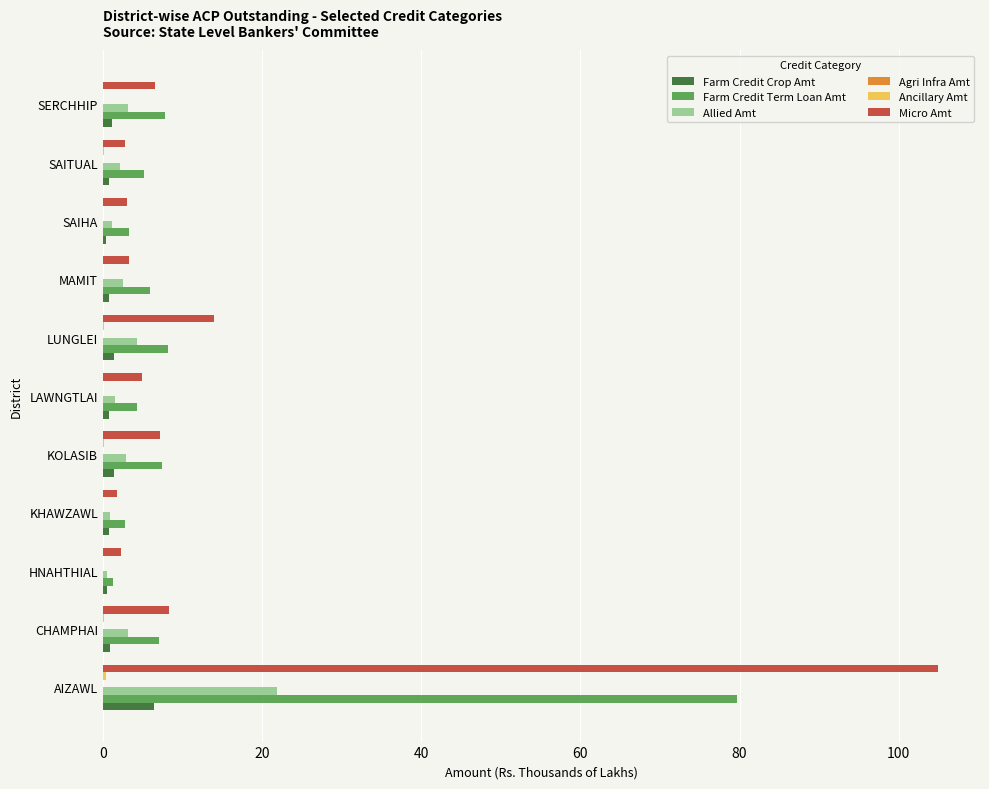

Is it true that Farm Credit Term Loan Amt equals 4.3 at LAWNGTLAI?

True